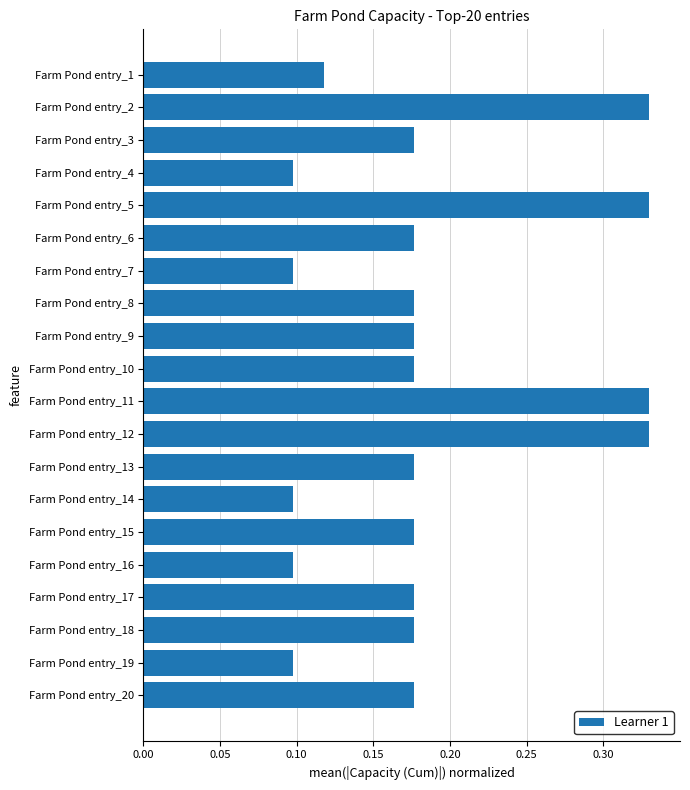

The chart shows a value of 0.2 at Farm Pond entry_11. True or false?

False